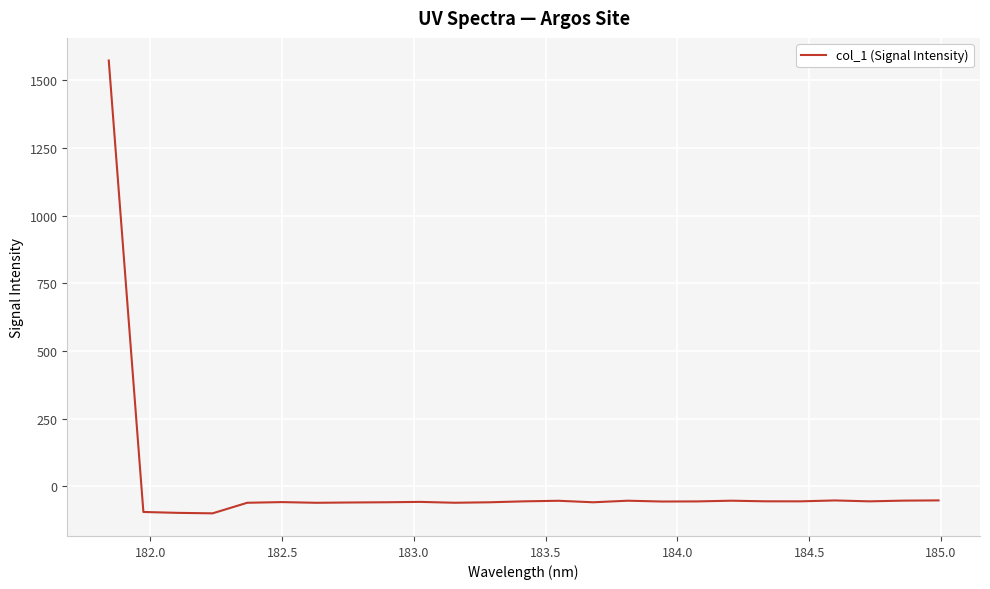

Count the number of data series in this chart.

1